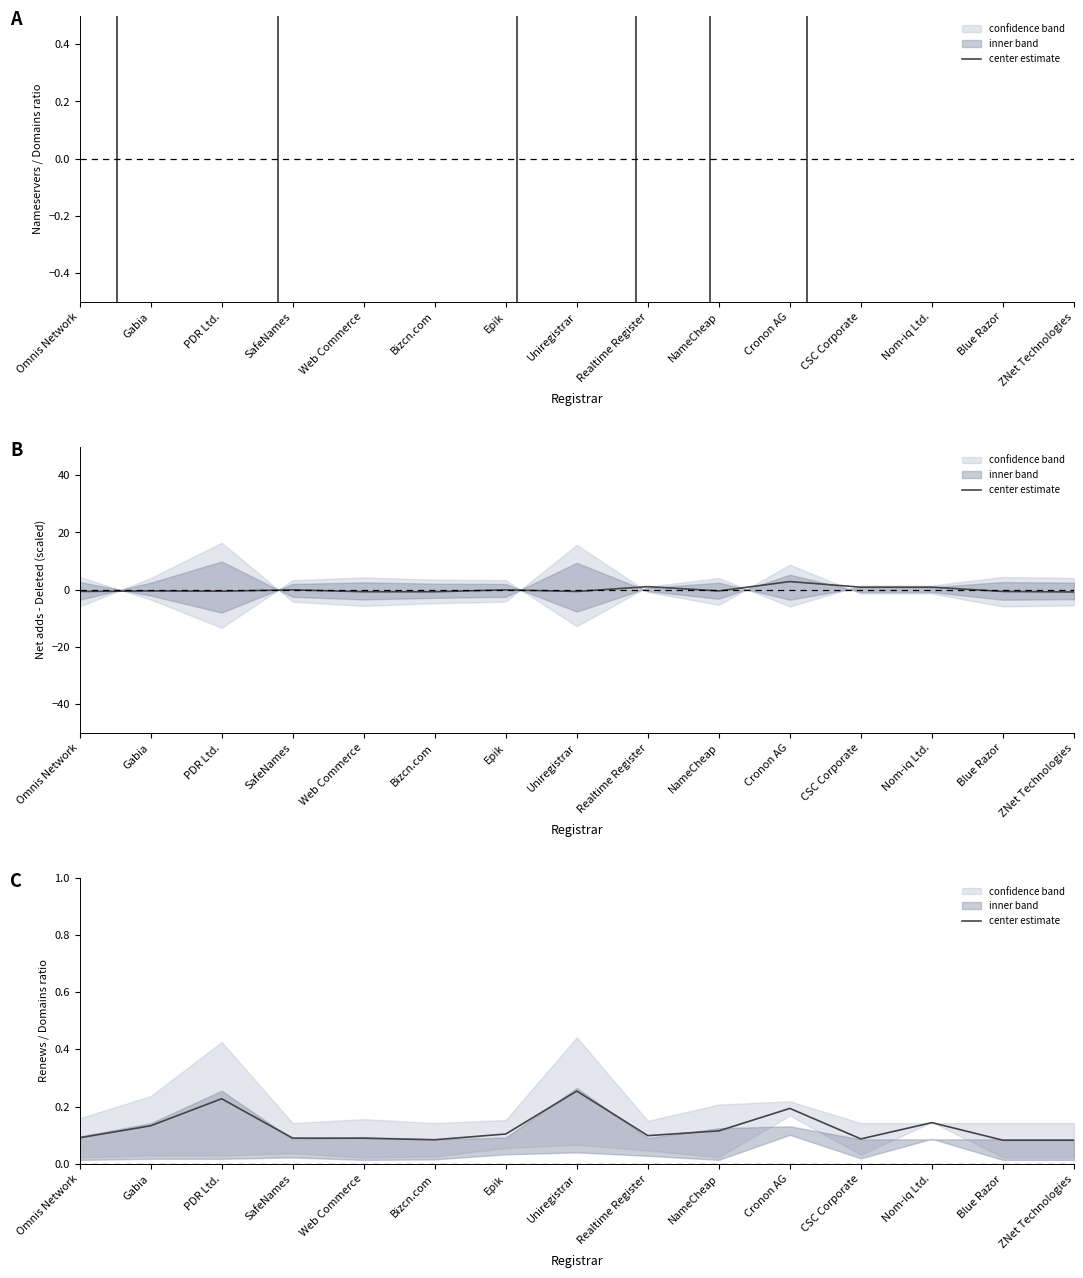

List the labels in order of value, largest first.

Uniregistrar, PDR Ltd., Cronon AG, Nom-iq Ltd., Gabia, NameCheap, Epik, Realtime Register, Omnis Network, SafeNames, Web Commerce, CSC Corporate, Bizcn.com, Blue Razor, ZNet Technologies